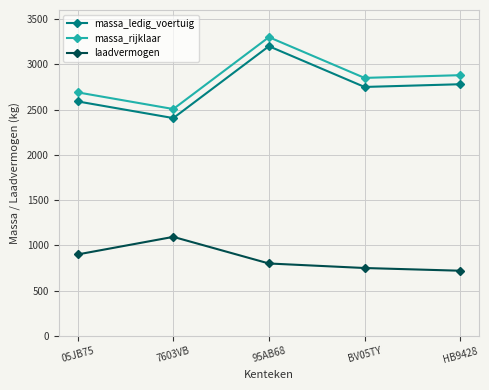

Reading left to right, transcribe all the data shown in this chart.

massa_ledig_voertuig: 05JB75=2590	7603VB=2406	95AB68=3200	BV05TY=2750	HB9428=2780
massa_rijklaar: 05JB75=2690	7603VB=2506	95AB68=3300	BV05TY=2850	HB9428=2880
laadvermogen: 05JB75=900	7603VB=1094	95AB68=800	BV05TY=750	HB9428=720